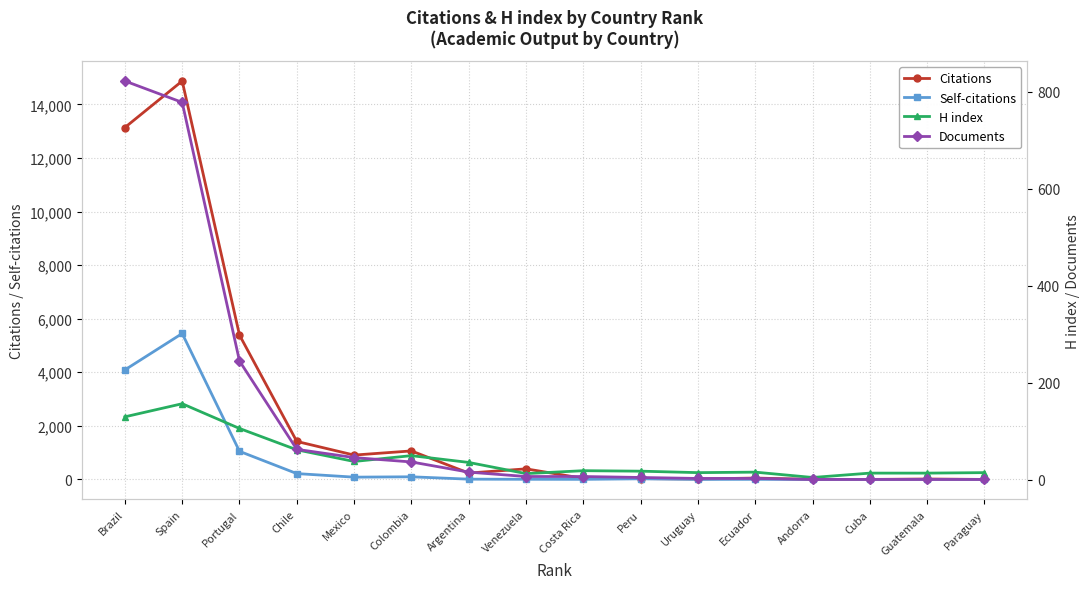

Reading left to right, extract all data points from this chart.

Citations: Brazil=13138	Spain=14874	Portugal=5388	Chile=1418	Mexico=909	Colombia=1064	Argentina=237	Venezuela=395	Costa Rica=39	Peru=32	Uruguay=16	Ecuador=51	Andorra=0	Cuba=0	Guatemala=15	Paraguay=0
Self-citations: Brazil=4089	Spain=5448	Portugal=1049	Chile=218	Mexico=85	Colombia=98	Argentina=10	Venezuela=5	Costa Rica=3	Peru=23	Uruguay=1	Ecuador=3	Andorra=0	Cuba=0	Guatemala=3	Paraguay=0
H index: Brazil=130	Spain=157	Portugal=106	Chile=62	Mexico=38	Colombia=50	Argentina=36	Venezuela=13	Costa Rica=19	Peru=18	Uruguay=15	Ecuador=16	Andorra=5	Cuba=14	Guatemala=14	Paraguay=15
Documents: Brazil=822	Spain=778	Portugal=245	Chile=63	Mexico=46	Colombia=37	Argentina=16	Venezuela=7	Costa Rica=7	Peru=5	Uruguay=3	Ecuador=3	Andorra=1	Cuba=1	Guatemala=1	Paraguay=1